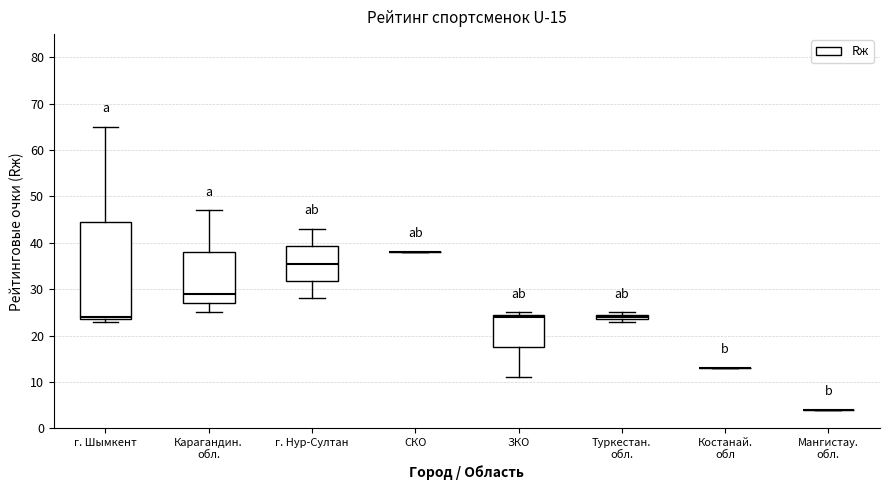

Comparing the boxes themselves (not the whiskers), which one is the tallest?

г. Шымкент